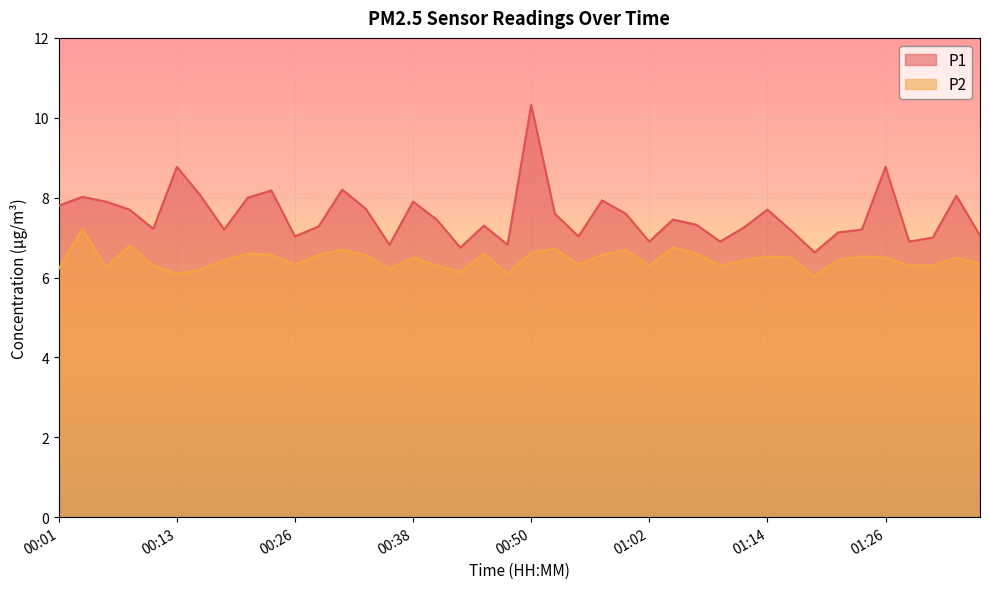

Read the P1 value at 00:45.

7.3